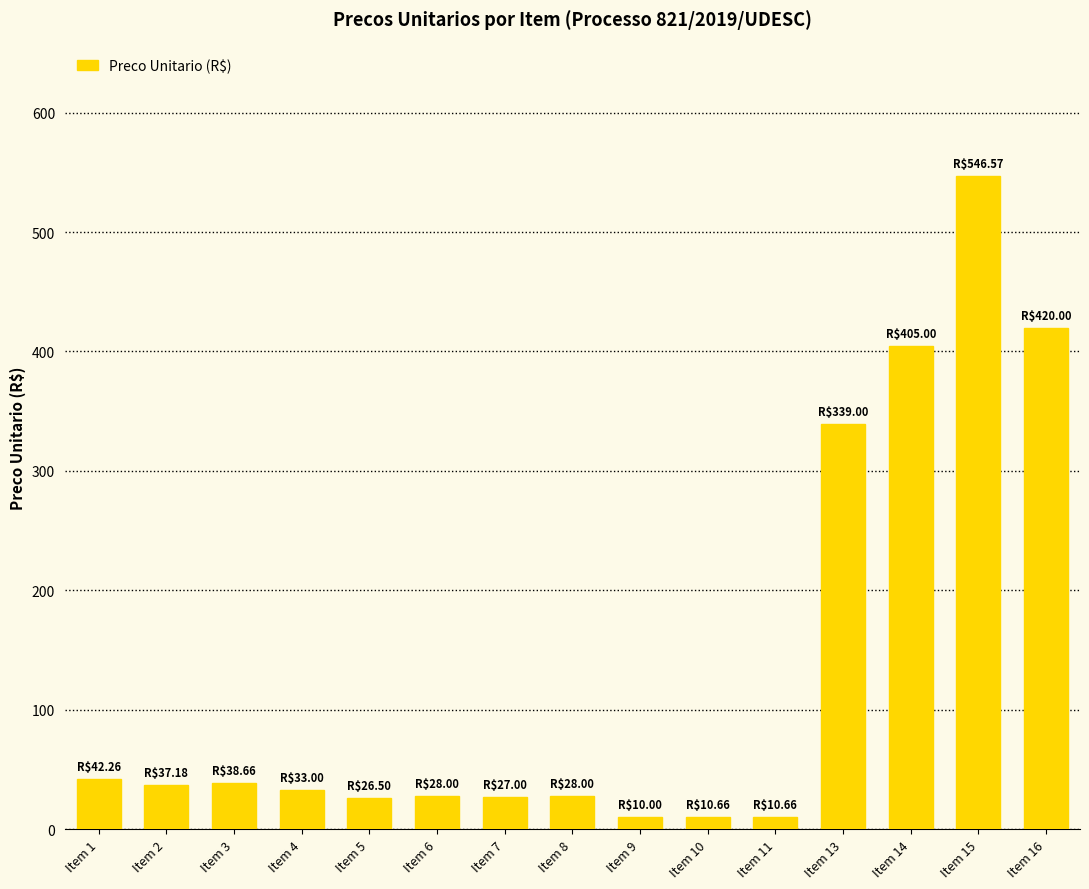

Where is the data nearest to the value 278?

Item 13